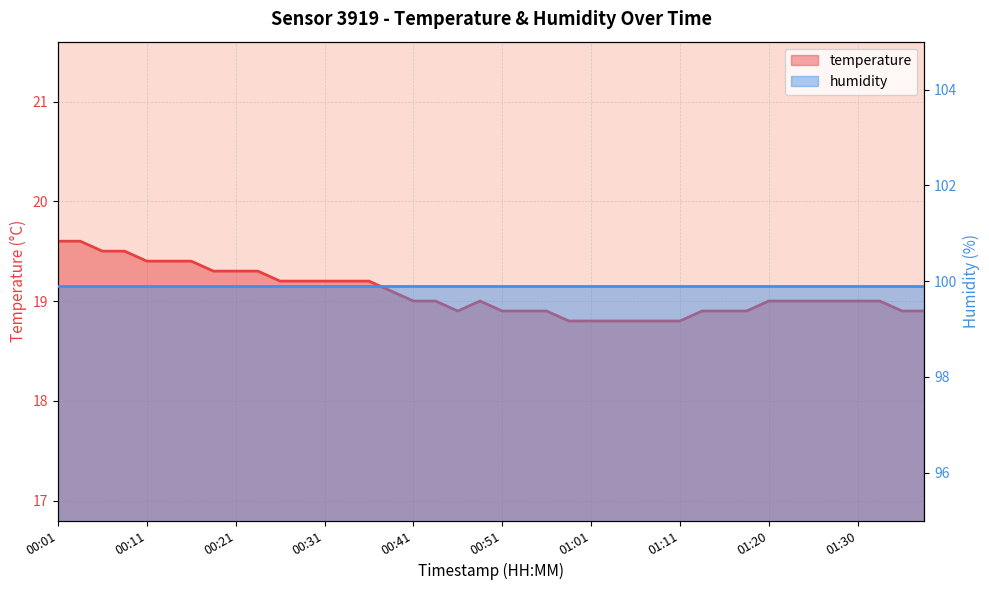

Read the value at 00:21.

19.3